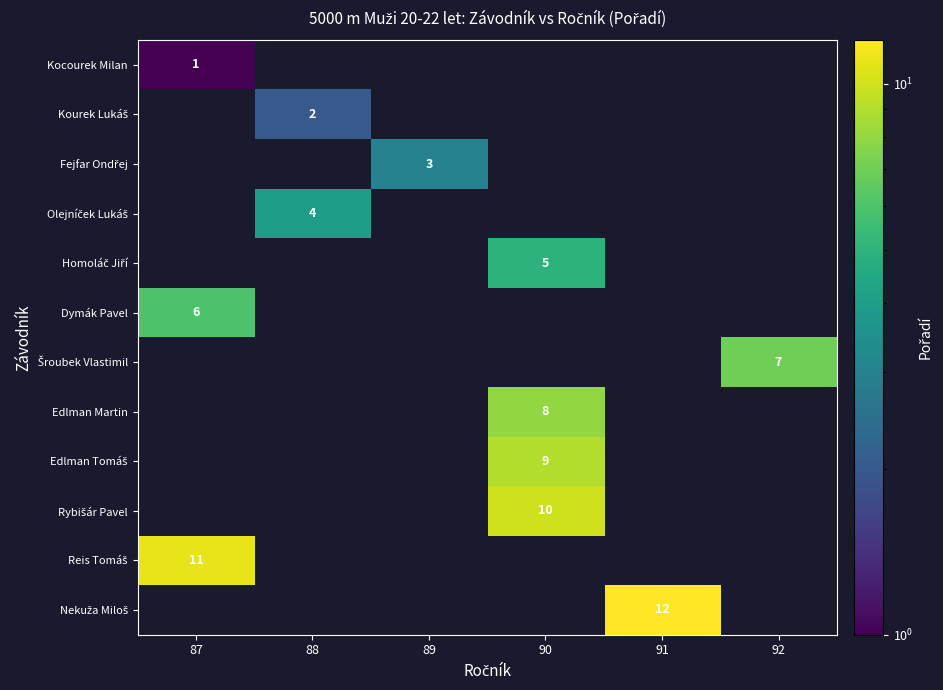

List the series in order of their peak value, lowest first.

Kocourek Milan, Kourek Lukáš, Fejfar Ondřej, Olejníček Lukáš, Homoláč Jiří, Dymák Pavel, Šroubek Vlastimil, Edlman Martin, Edlman Tomáš, Rybišár Pavel, Reis Tomáš, Nekuža Miloš